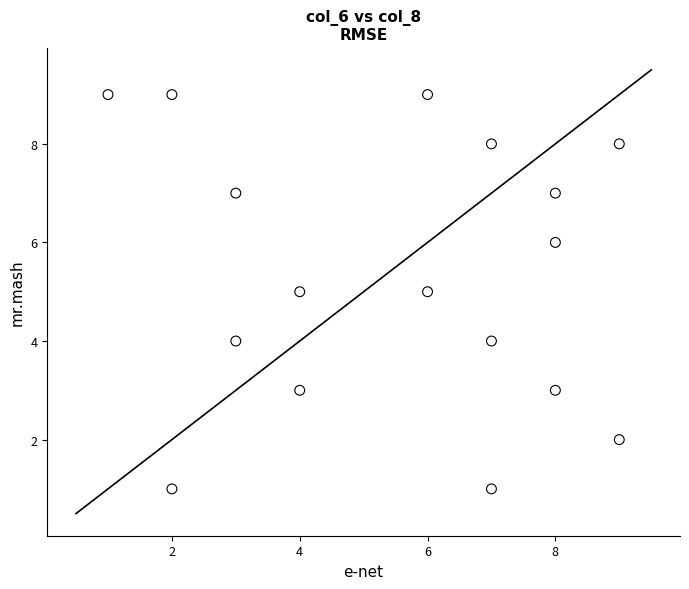

What is the range of Y values (max minus min)?

8